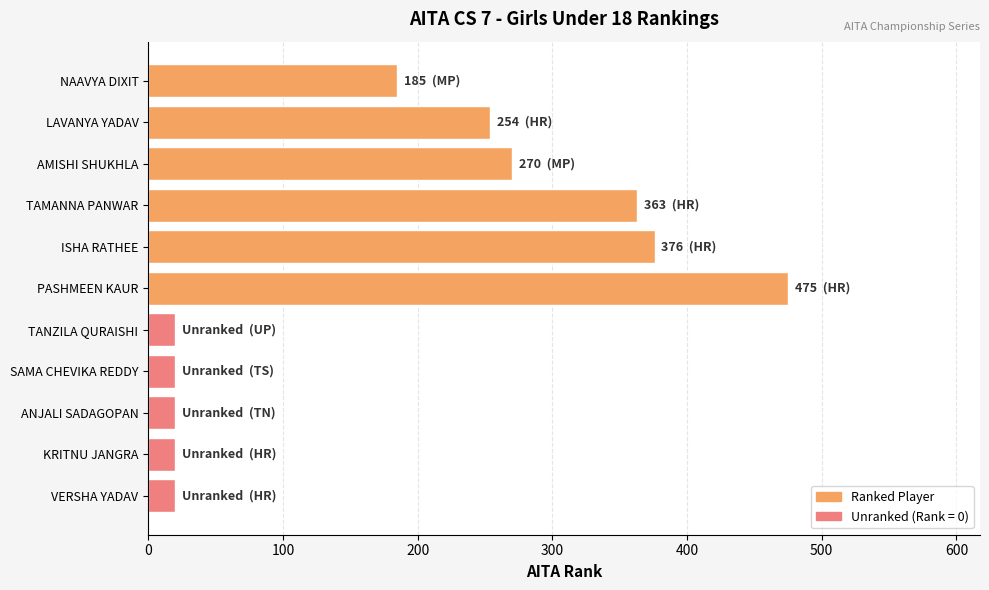

Are the bars grouped side by side (vs. stacked)?

No